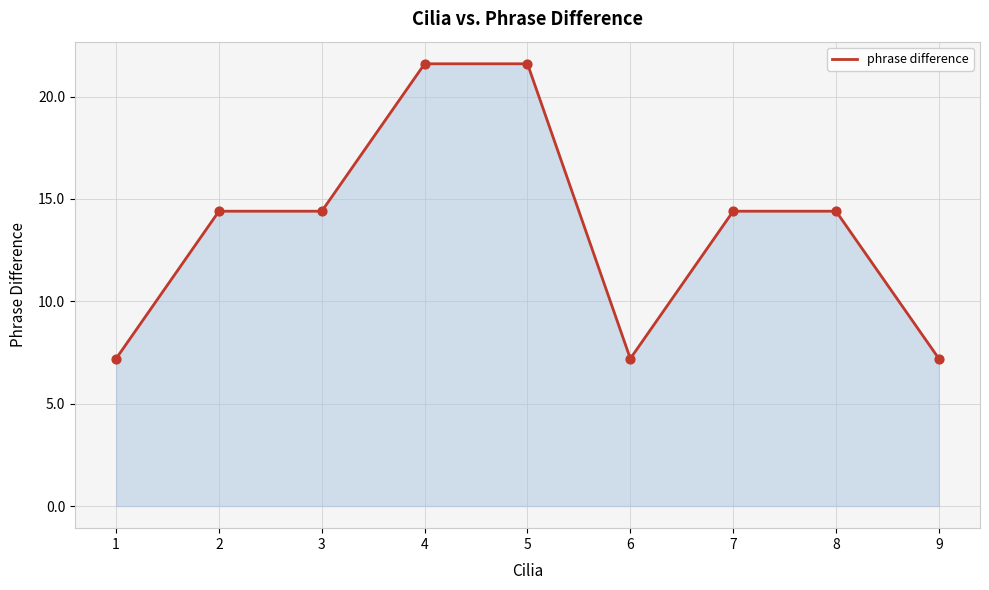

Between 8 and 6, which is larger?

8